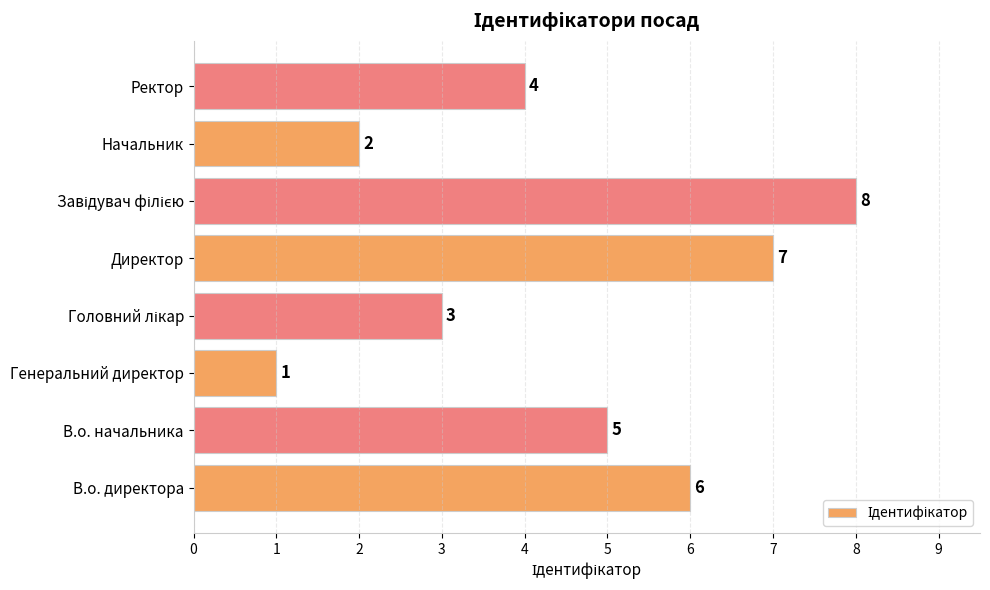

What is the difference between the maximum and minimum values?

7